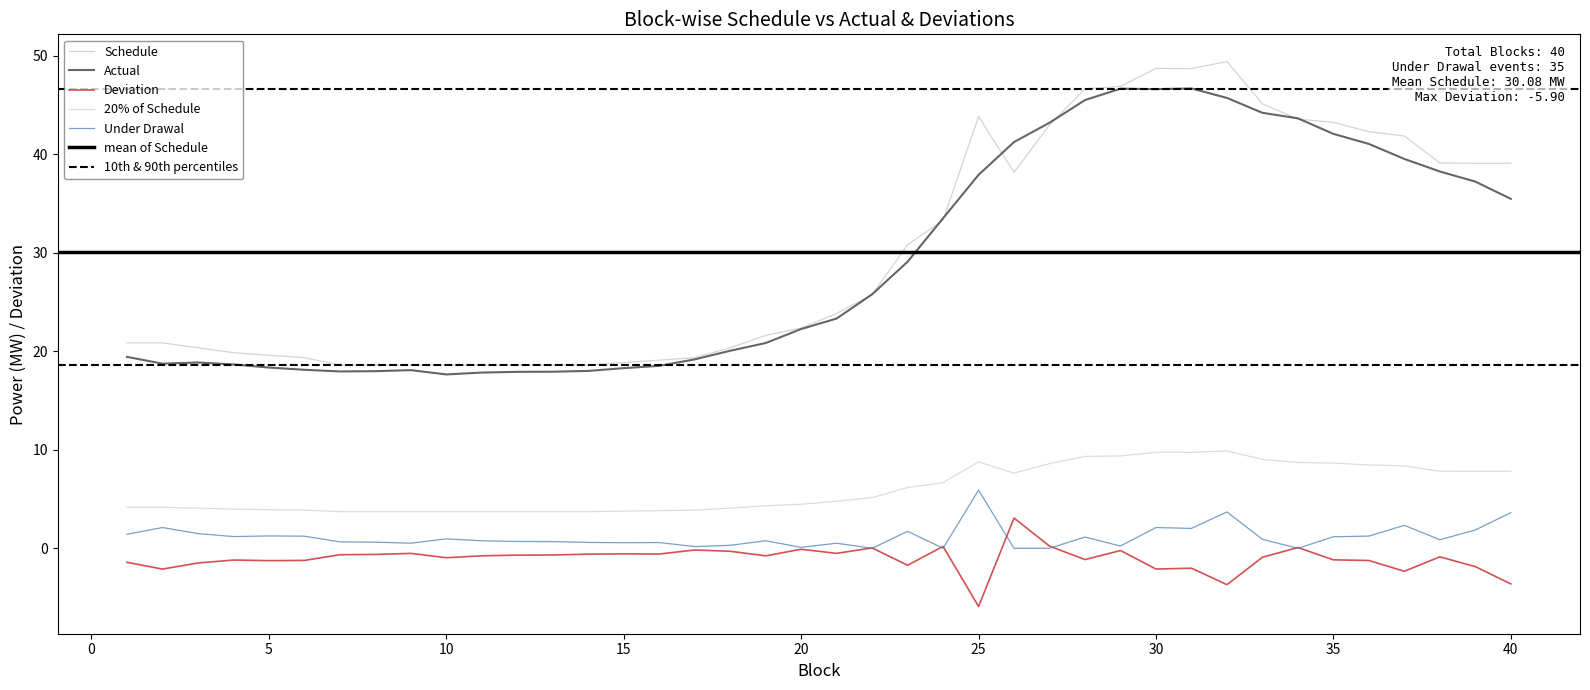

At 24, list the series in order from largest to smallest.

Actual, Schedule, 20% of Schedule, Deviation, Under Drawal